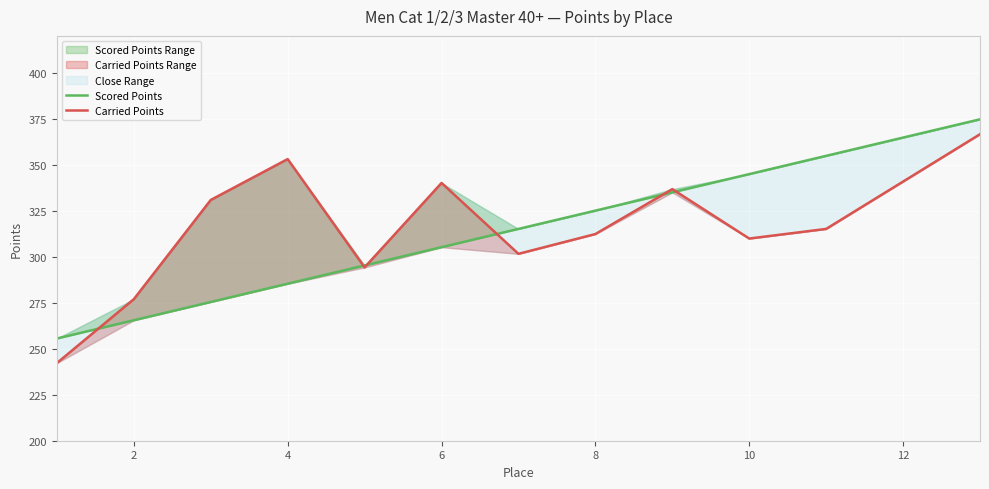

What is the average value of the Scored Points series?

311.0